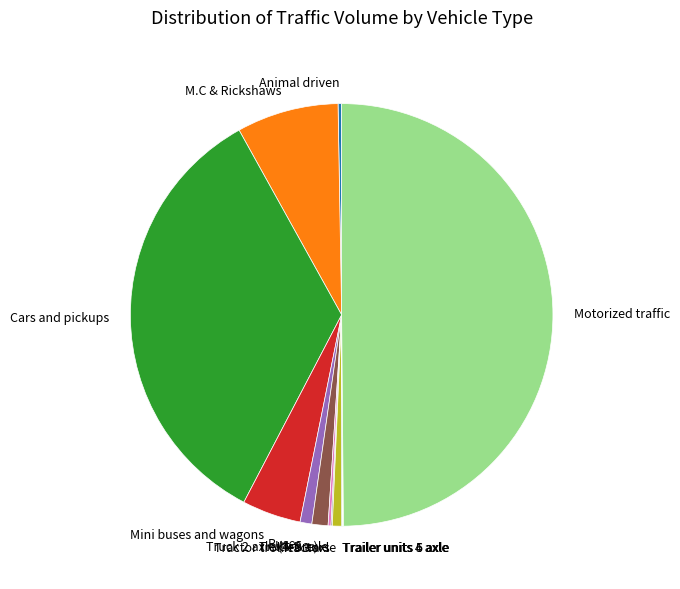

Does Cars and pickups represent more than half of the total?

No